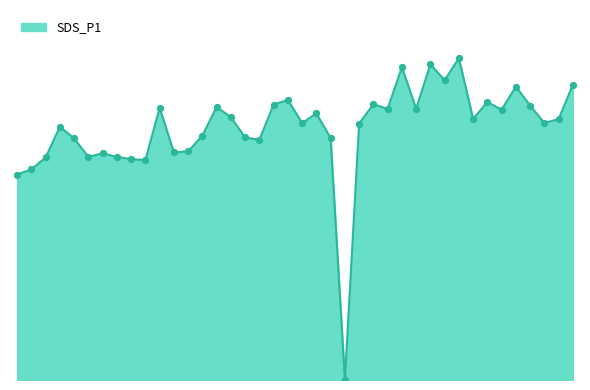

Is this an area chart (filled region under the line)?

Yes